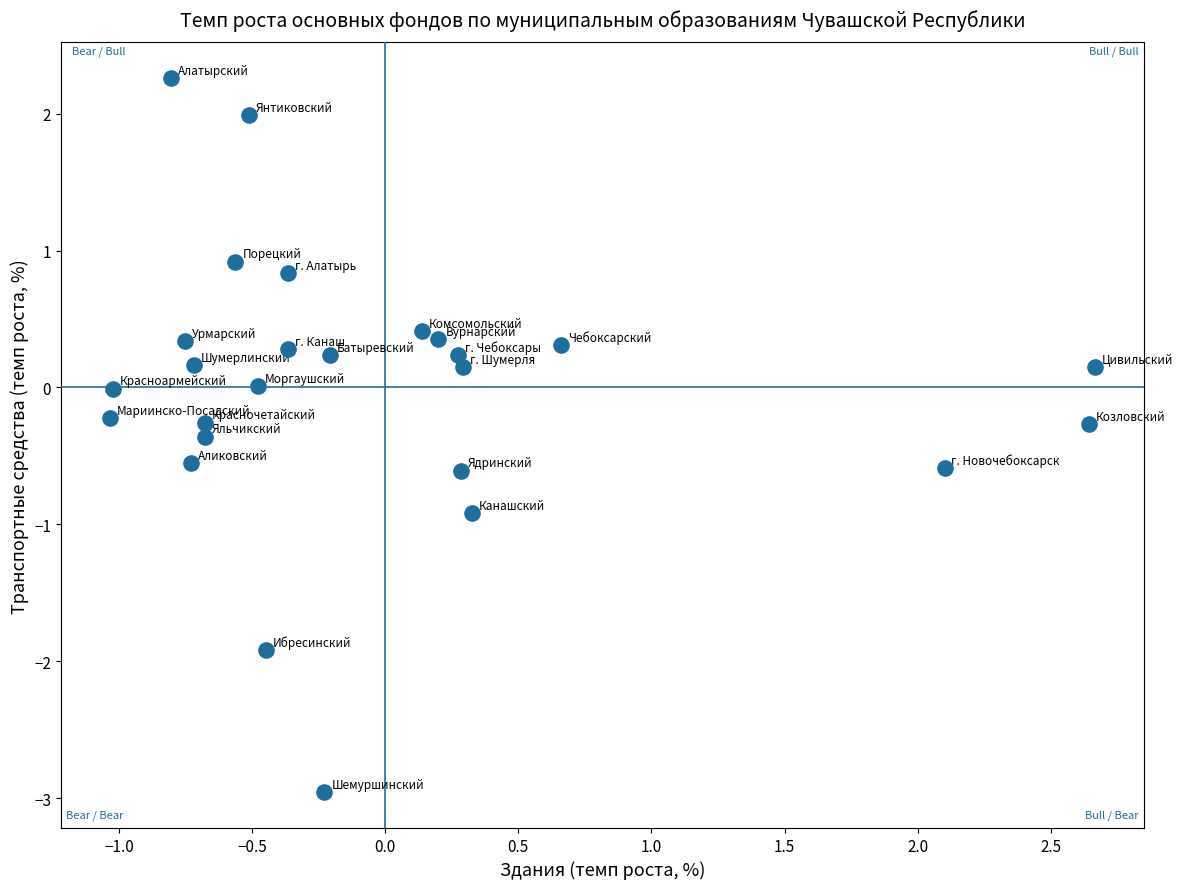

What is the range of X values (max minus min)?

3.7